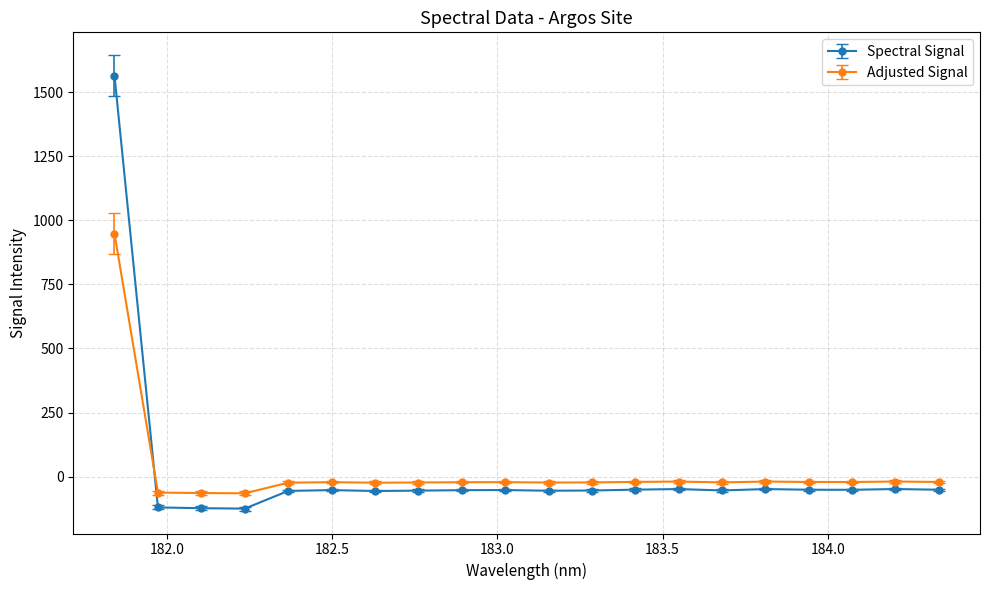

Does the chart display data point markers on the line(s)?

Yes